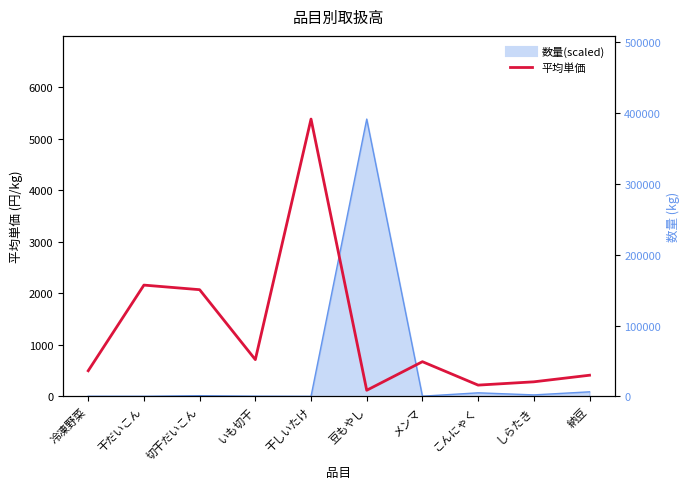

What is the label of the 9th point from the left?

しらたき